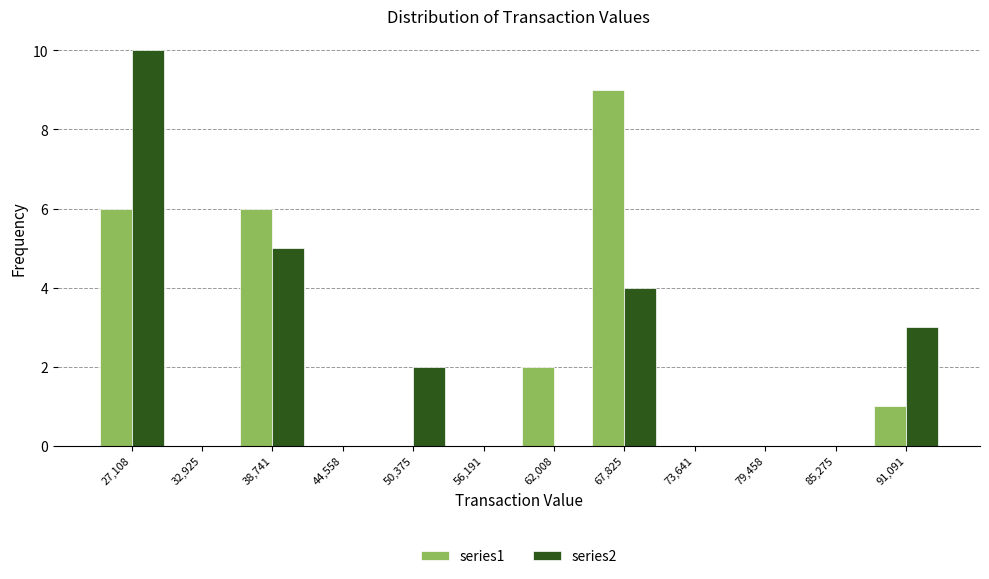

What is the height of the series2 bar covering 36000 to 42000 on the x-axis? Neither the bar edges nor the heights are printed on the chart, so give them approximately, as read against the axes.

5